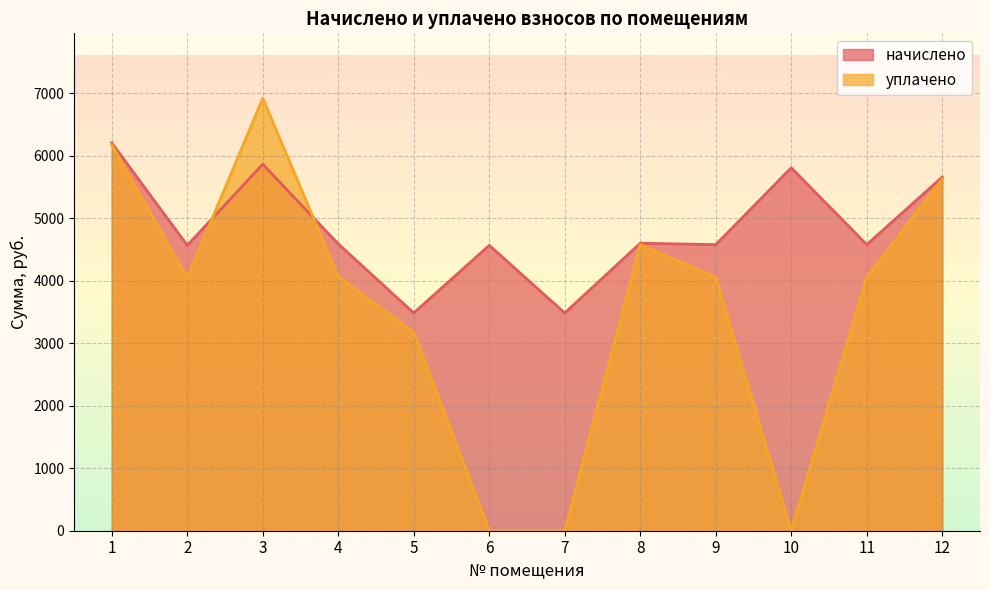

Reading left to right, transcribe all the data shown in this chart.

начислено: 1=6206.5	2=4566.6	3=5864.9	4=4589.4	5=3484.7	6=4566.6	7=3484.7	8=4600.8	9=4578.0	10=5807.9	11=4578.0	12=5659.8
уплачено: 1=6176.5	2=4045.5	3=6921.4	4=4065.7	5=3177.5	6=0.0	7=0.0	8=4578.6	9=4055.6	10=0.0	11=4055.6	12=5632.5